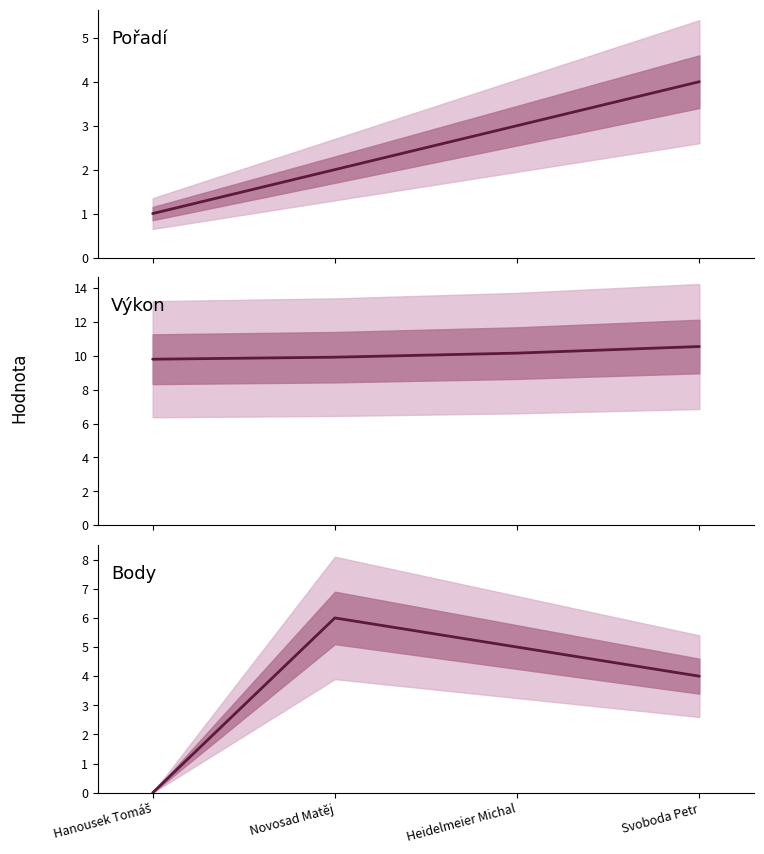

What position from the right is Novosad Matěj?

3